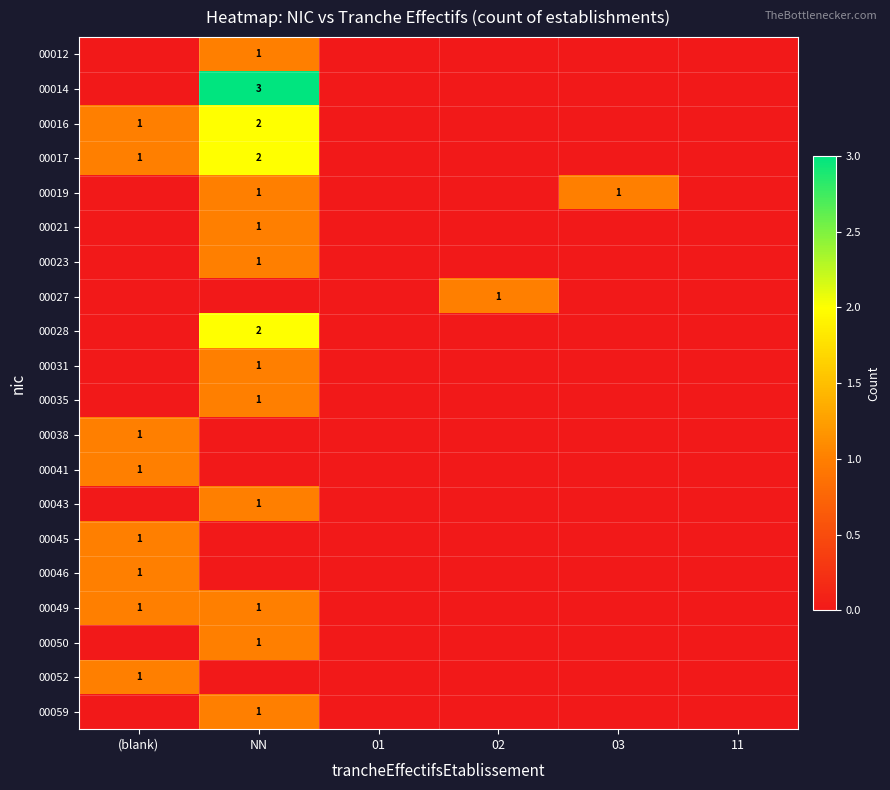

True or false: 00027 has a value of 1 at 02.

True